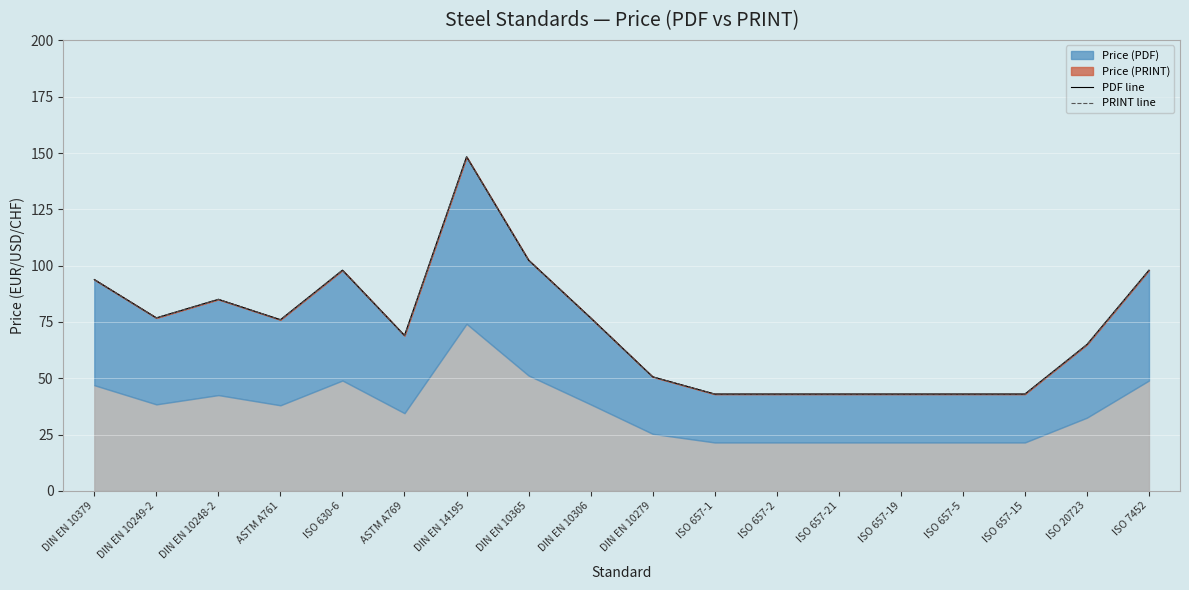

Count the number of data series in this chart.

2